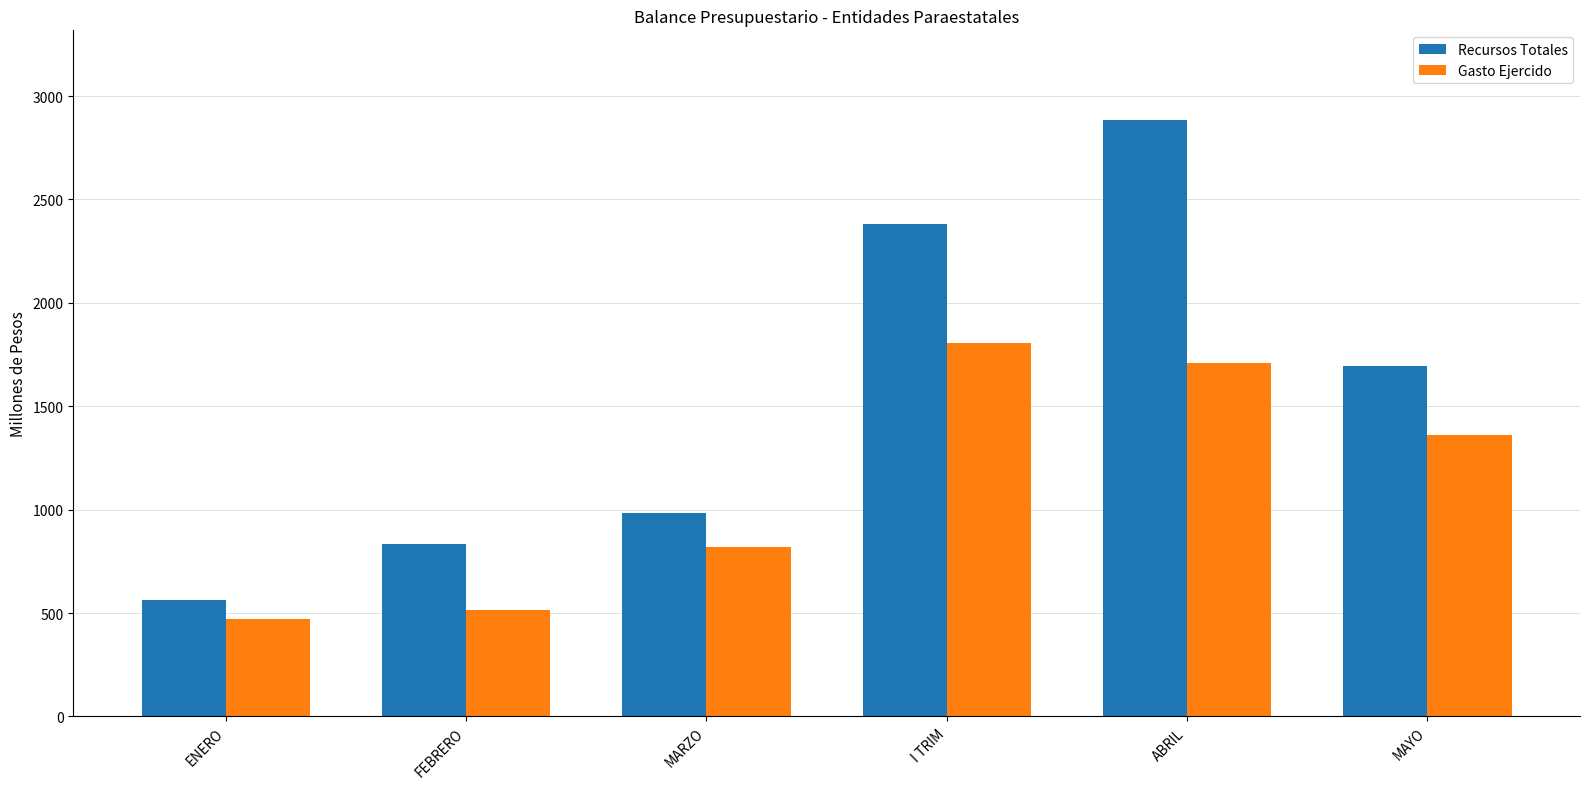

What is the approximate value of Recursos Totales at MAYO?

1695.8